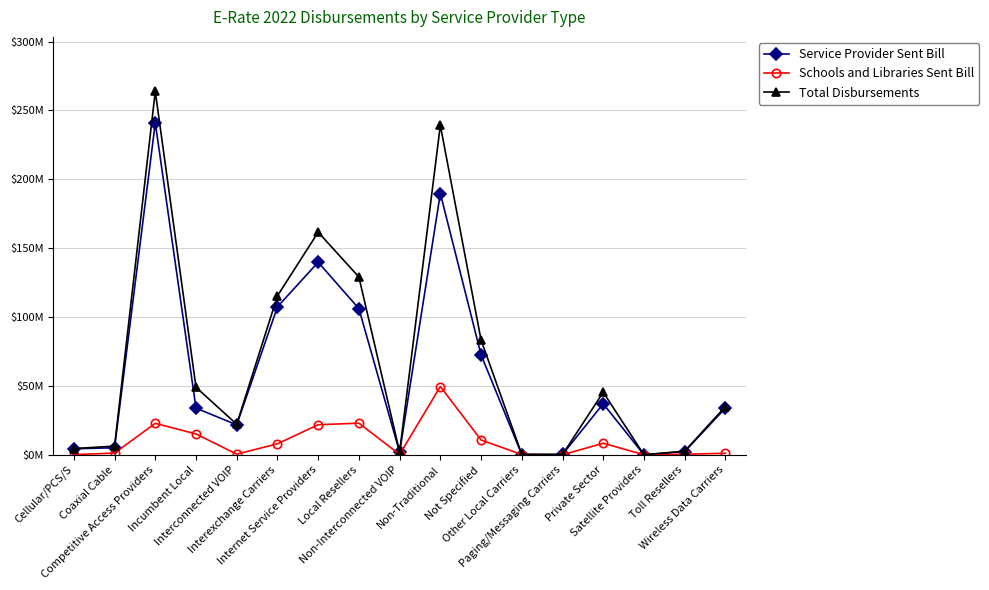

What are all the series names shown in the legend?

Service Provider Sent Bill, Schools and Libraries Sent Bill, Total Disbursements